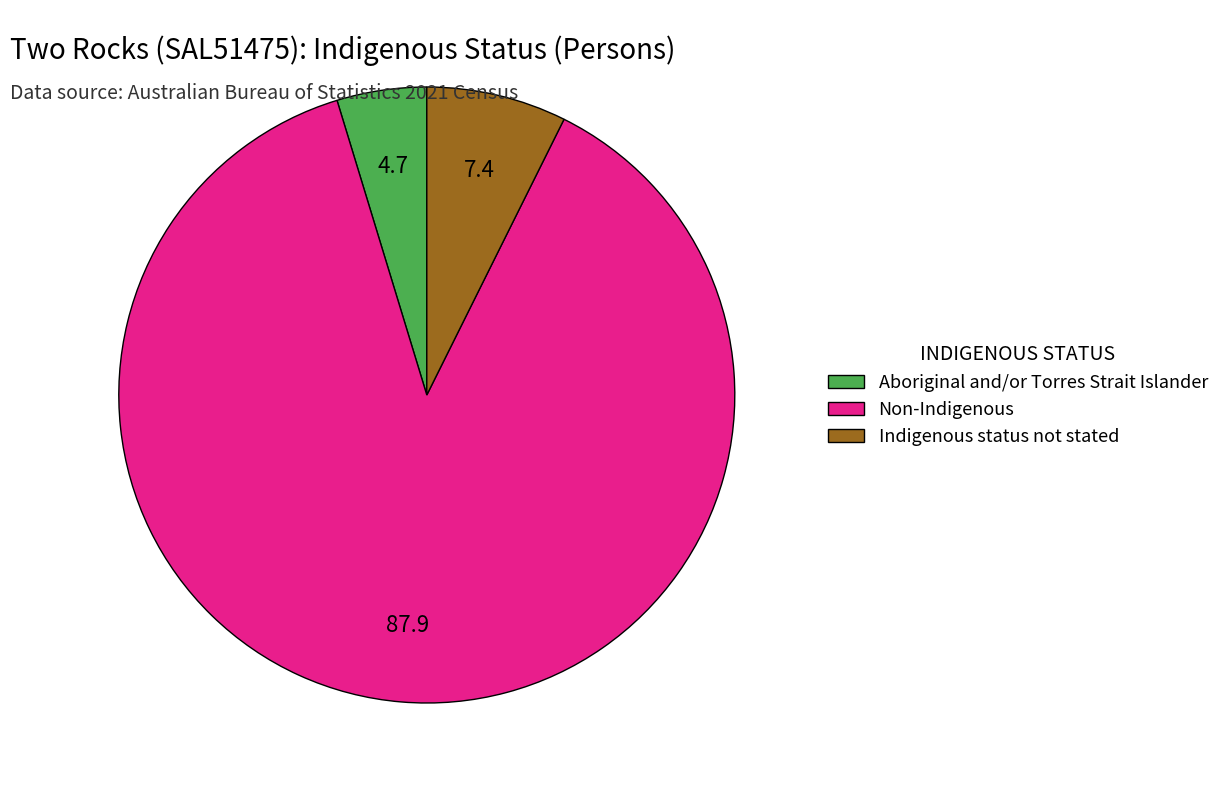

The Indigenous status not stated slice represents 1% of the pie. True or false?

False